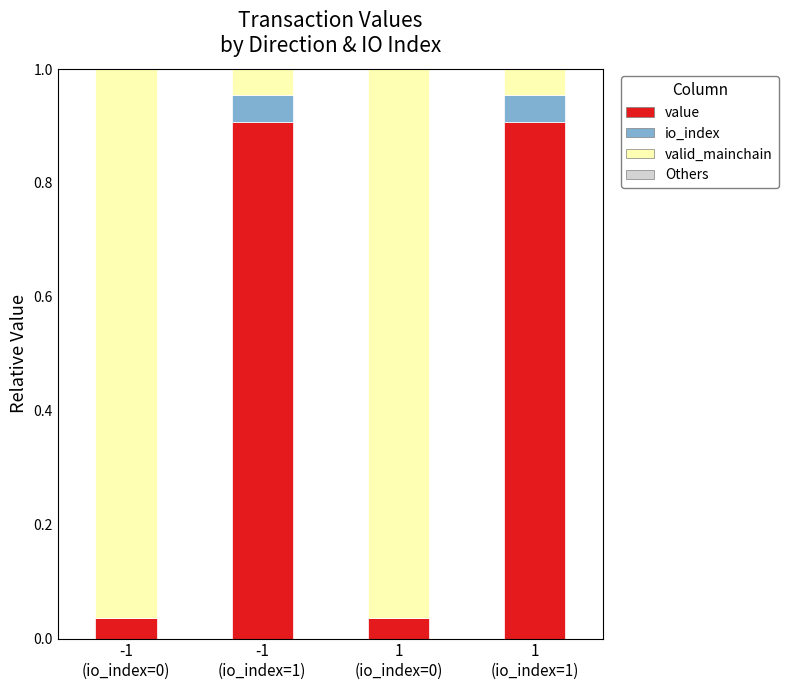

What is the sum of all value values?

1.9